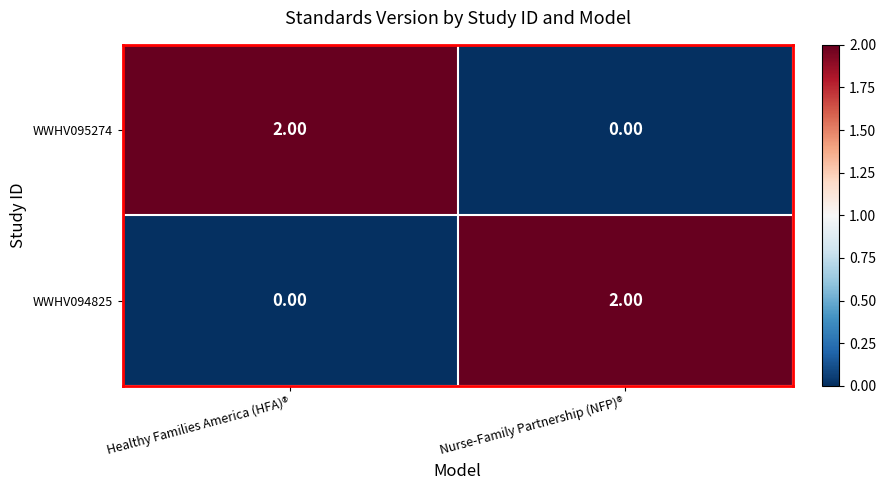

At Nurse-Family Partnership (NFP)®, list the series in order from largest to smallest.

WWHV094825, WWHV095274